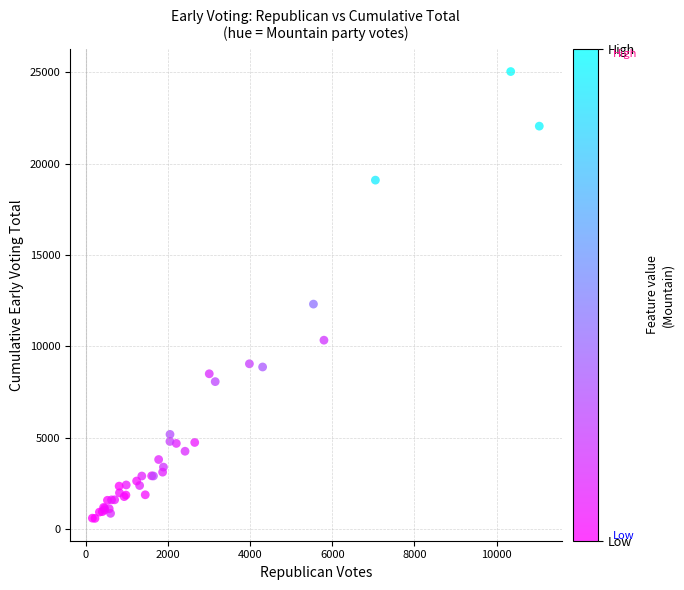

What Y value in the scatter plot is closest to 12816?

12316